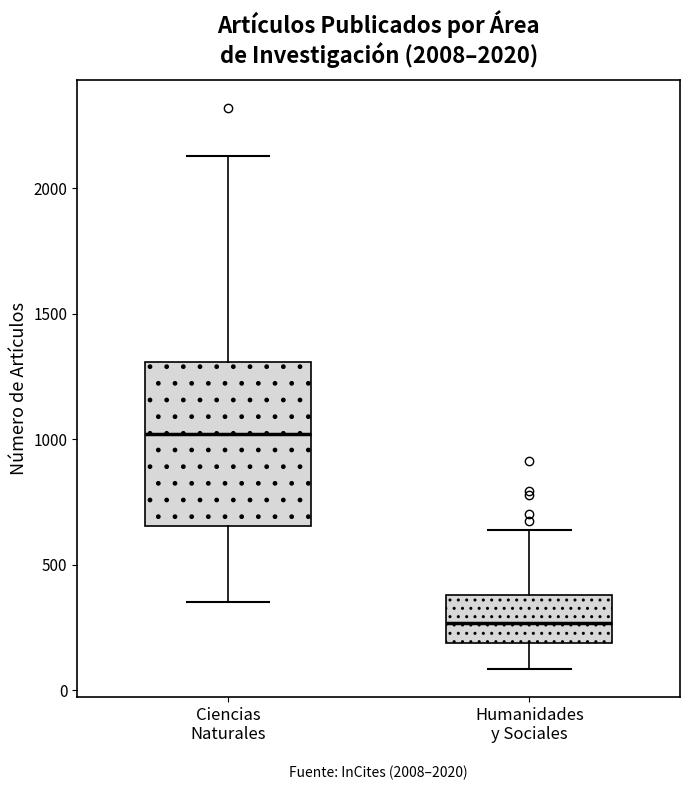

Reading left to right, transcribe this box plot: for each box, give where its median line is, the range the box spans, and where its two whiskers end, as read against the y-axis. The values are not printed on the chart, so give them approximately, as read against the axis.

Ciencias Naturales: median 1000, box 650 to 1300, whiskers 350 to 2150
Humanidades y Sociales: median 250, box 200 to 400, whiskers 100 to 650